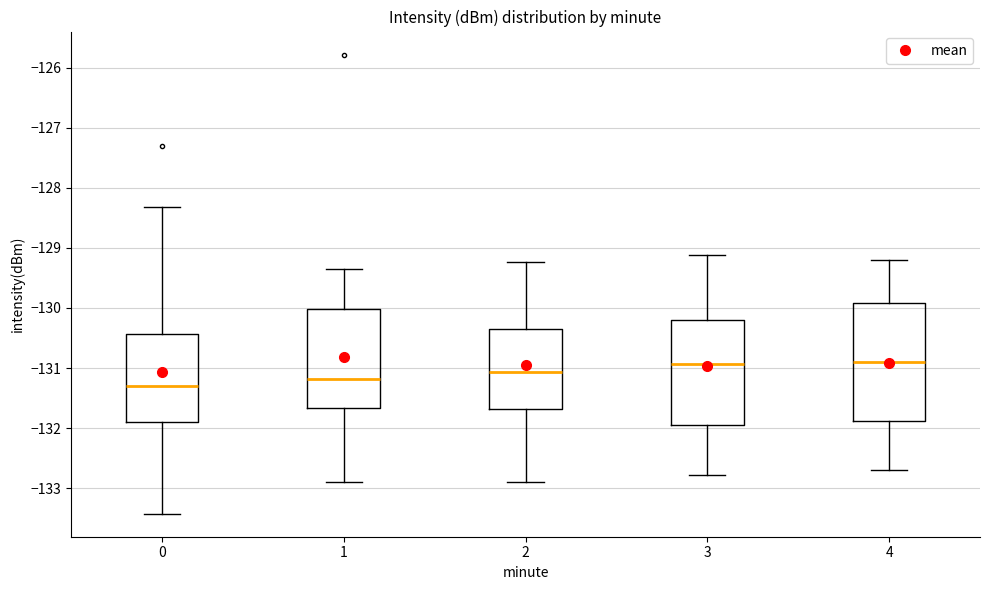

Which box is the tallest, from its lower edge to its upper edge?

4